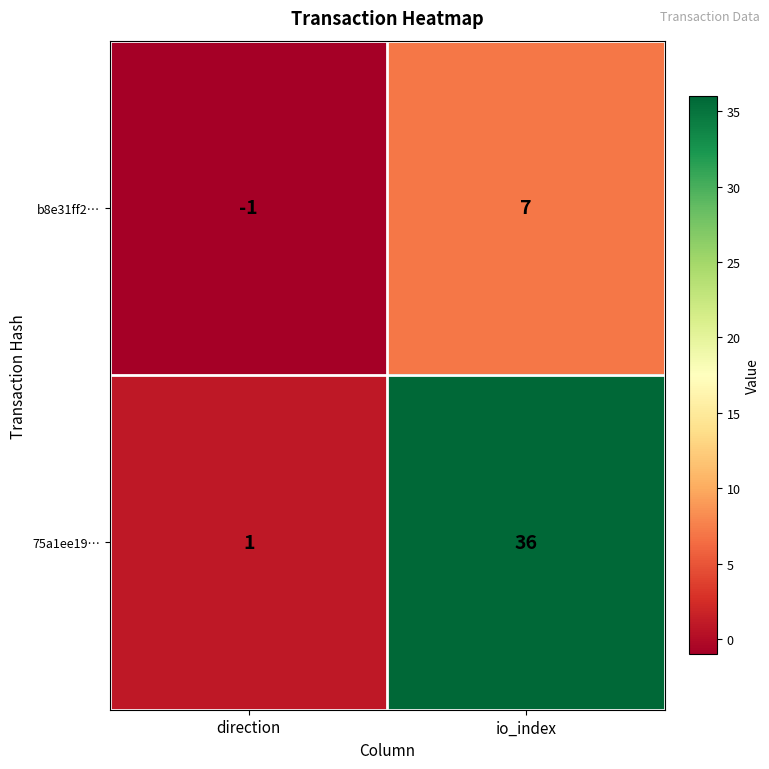

Count the number of categories in the chart.

2